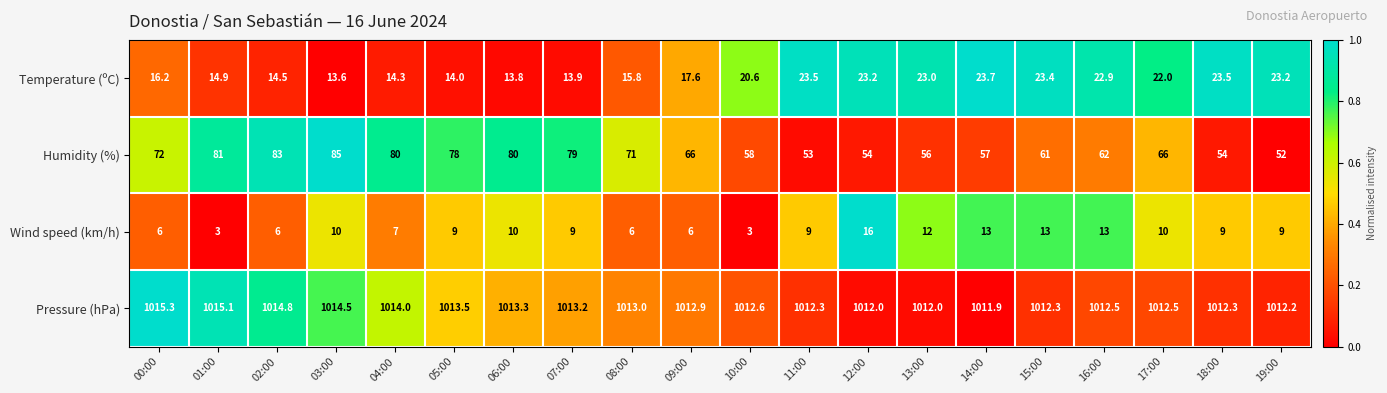

List the series in order of their peak value, lowest first.

Wind speed (km/h), Temperature (ºC), Humidity (%), Pressure (hPa)